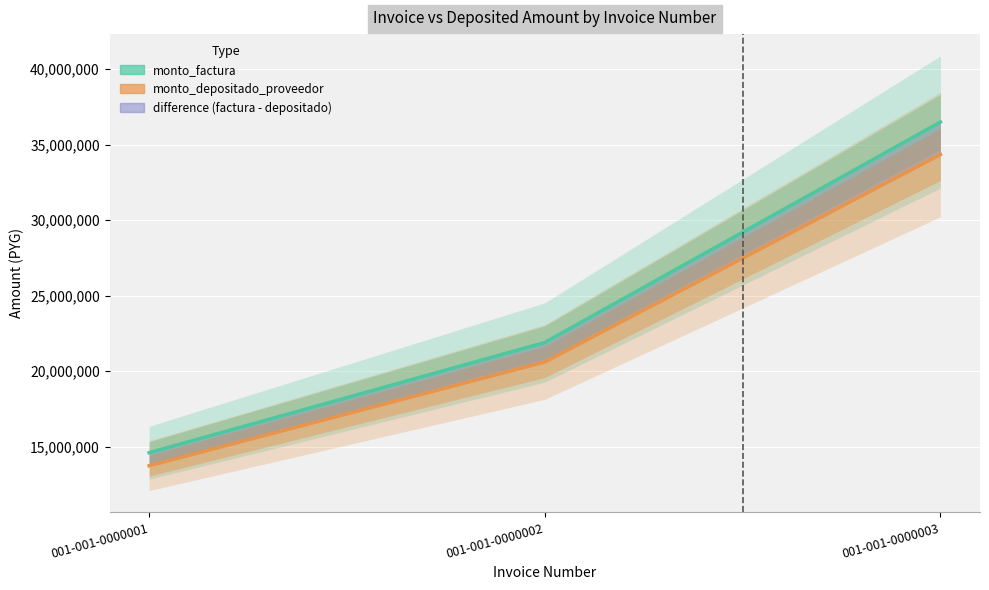

At which category is the sum across all series the highest?

001-001-0000003